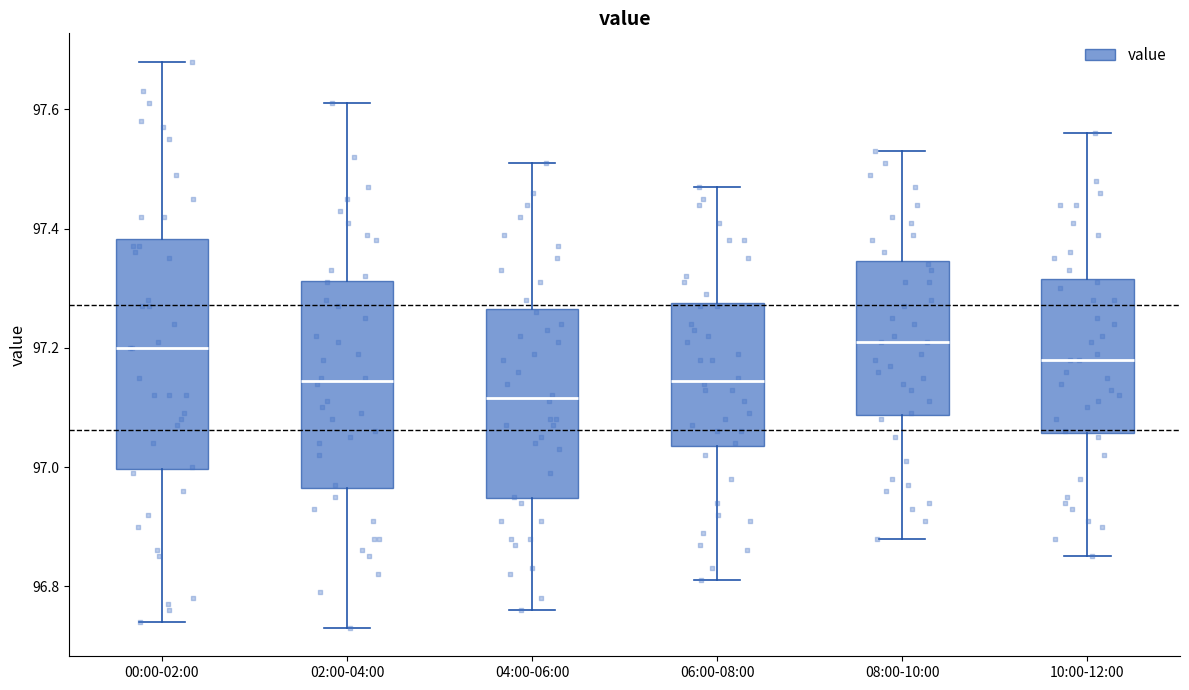

Reading left to right, read every box against the y-axis: the position of its median line, the range the box covers, and the ends of its whiskers. The values are not printed on the chart, so give them approximately, as read against the axis.

00:00-02:00: median 97.20, box 97.00 to 97.38, whiskers 96.74 to 97.68
02:00-04:00: median 97.14, box 96.96 to 97.32, whiskers 96.74 to 97.62
04:00-06:00: median 97.12, box 96.94 to 97.26, whiskers 96.76 to 97.52
06:00-08:00: median 97.14, box 97.04 to 97.28, whiskers 96.82 to 97.48
08:00-10:00: median 97.22, box 97.08 to 97.34, whiskers 96.88 to 97.54
10:00-12:00: median 97.18, box 97.06 to 97.32, whiskers 96.86 to 97.56